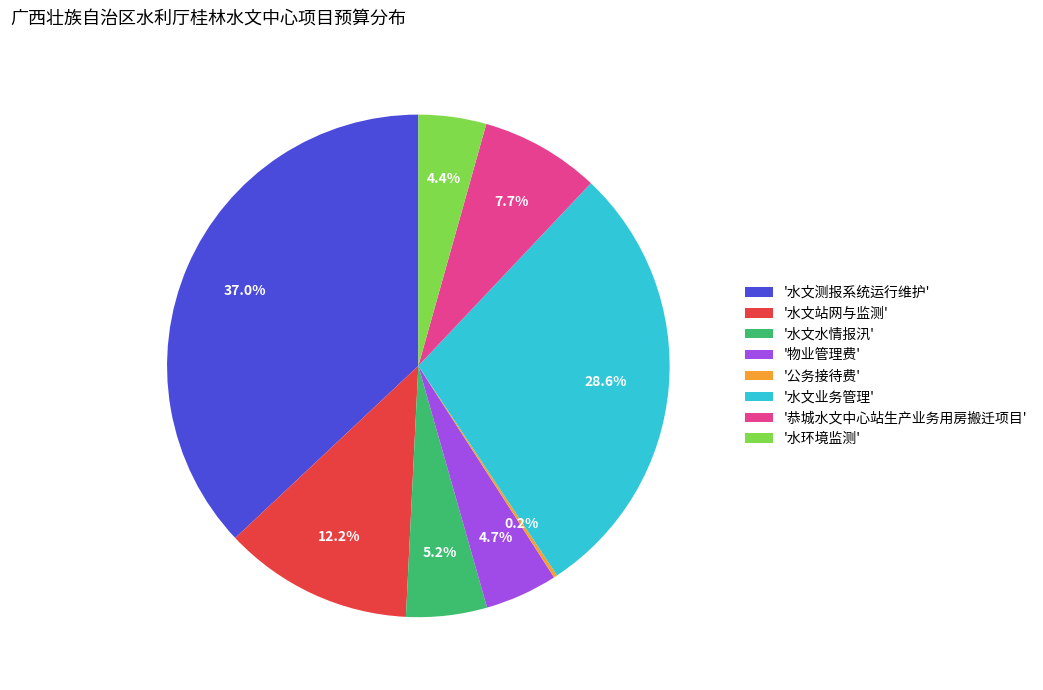

Between '水文站网与监测' and '物业管理费', which is larger?

'水文站网与监测'